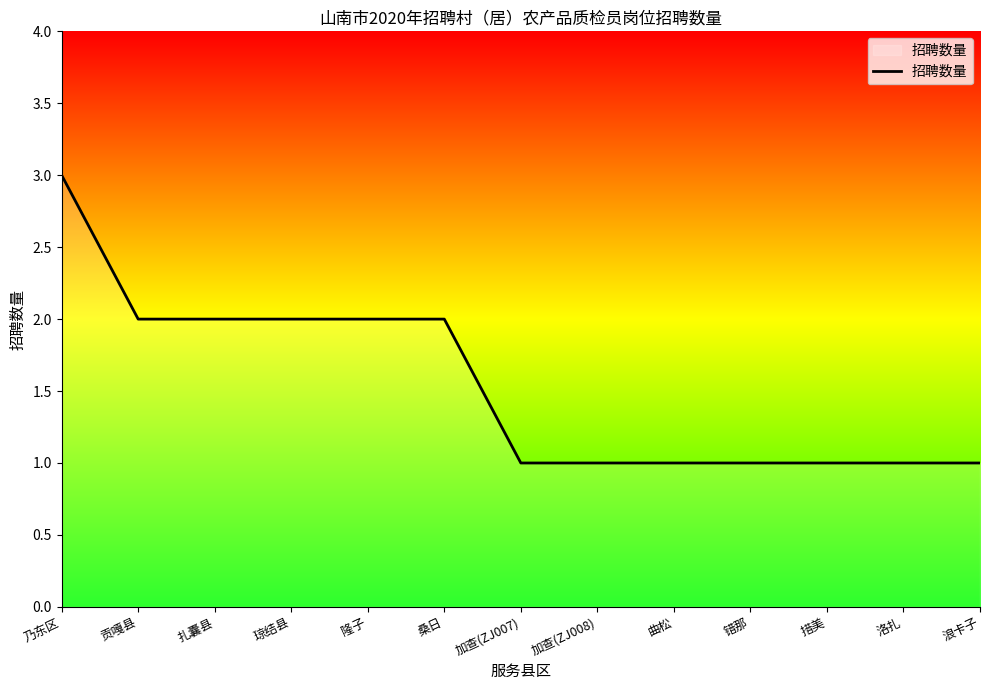

Which has a higher value, 洛扎 or 扎囊县?

扎囊县